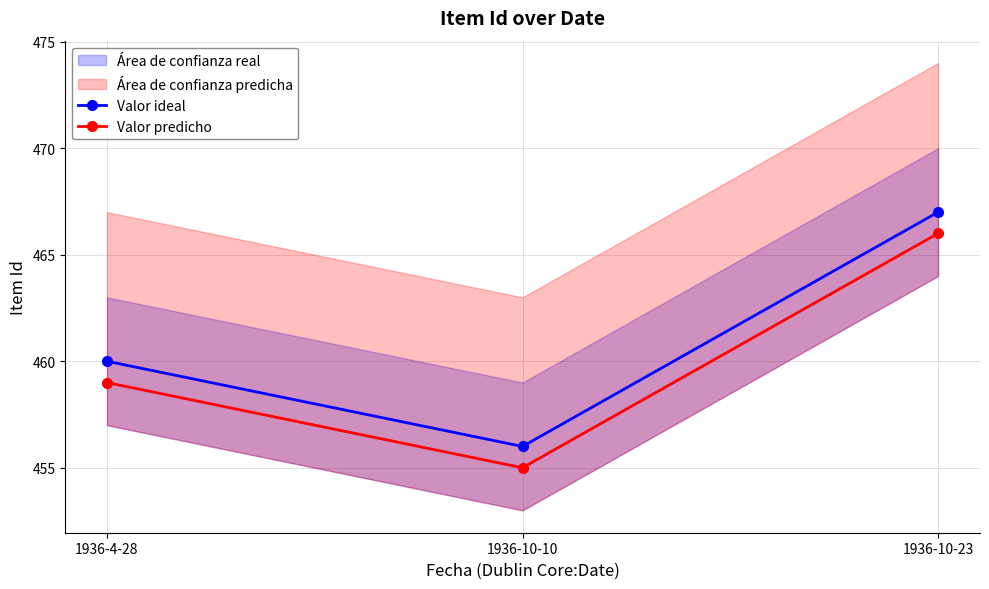

True or false: Valor predicho has a value of 227 at 1936-4-28.

False